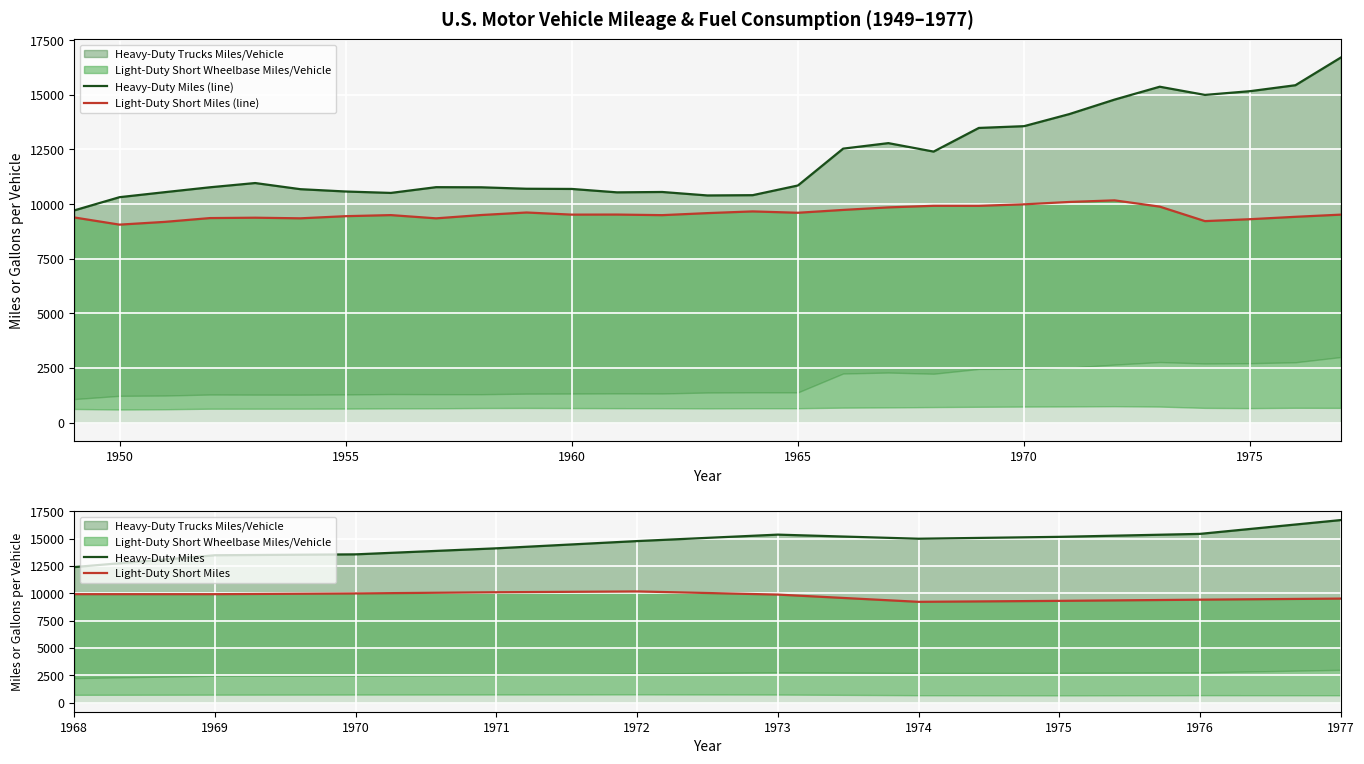

The Light-Duty Short Wheelbase Miles/Vehicle series shows 6296 at 1974. True or false?

False